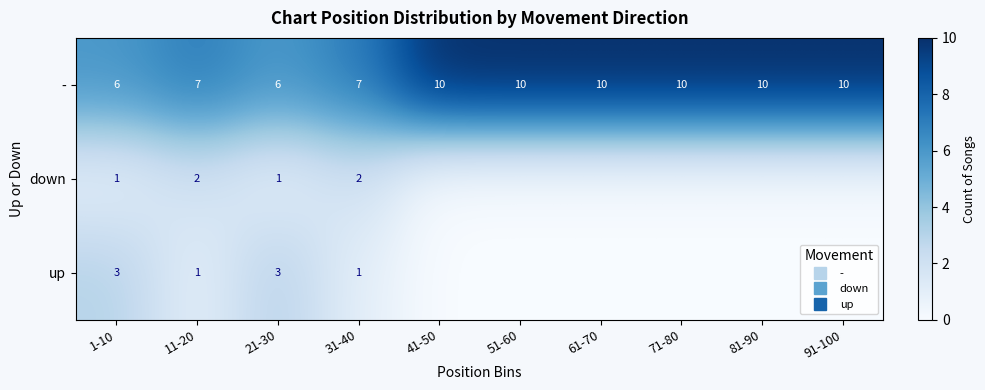

What is the total value across all series at 31-40?

10